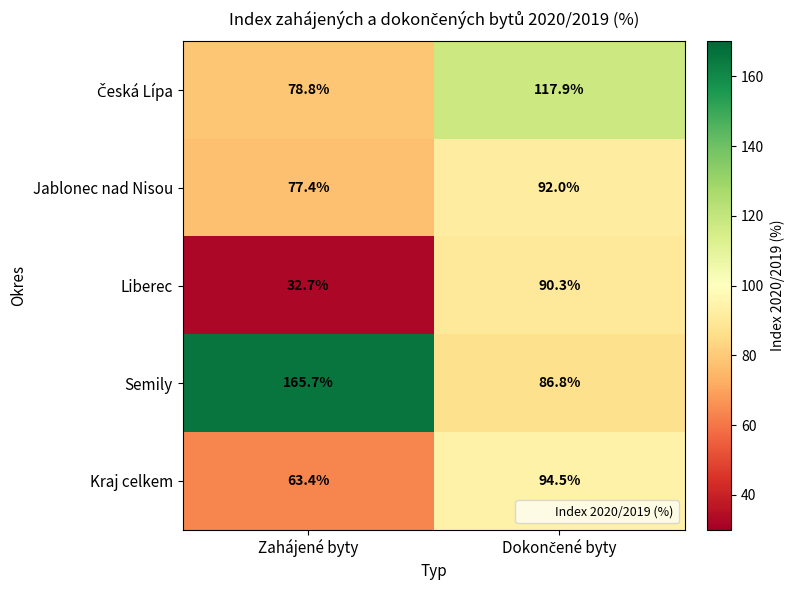

What is the sum of all Semily values?

252.5